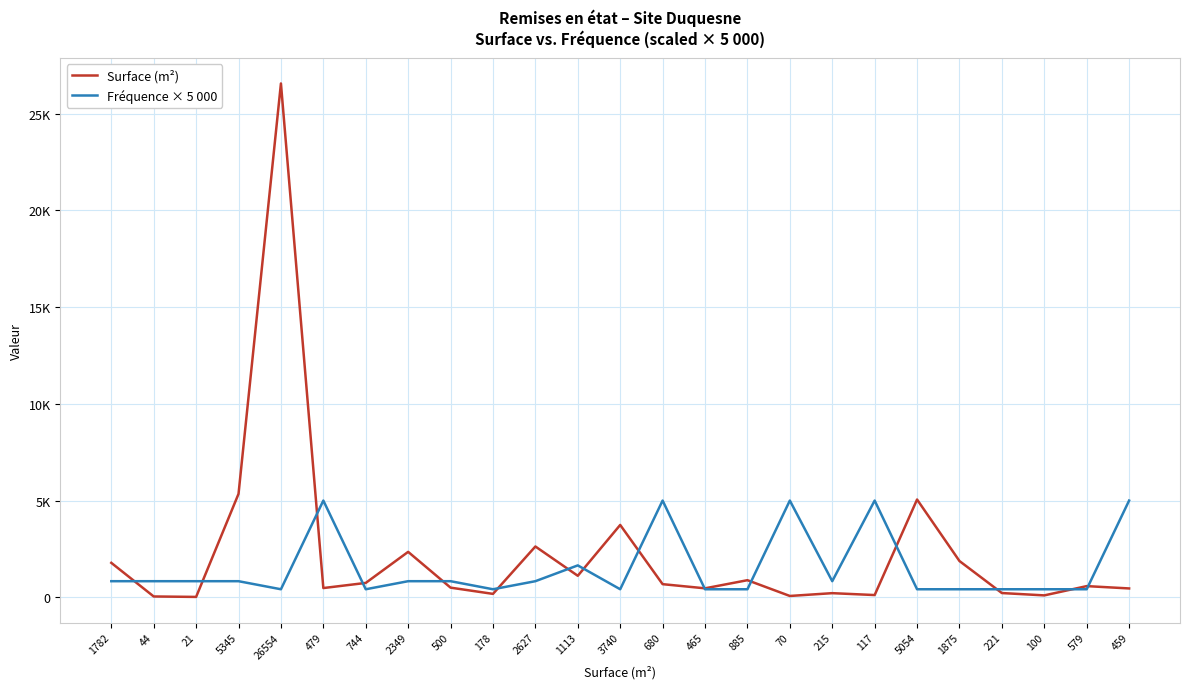

Is this an area chart (filled region under the line)?

No